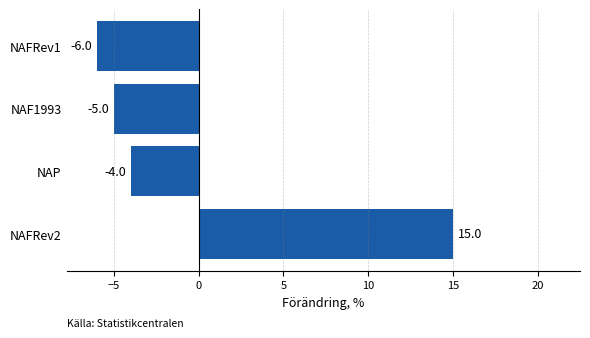

At which category does the chart reach its minimum across all series?

NAFRev1